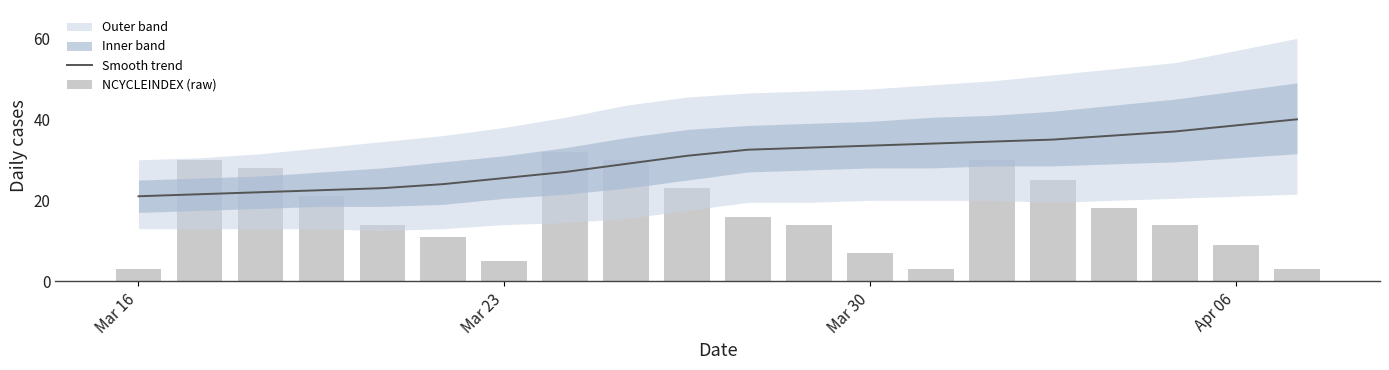

How many groups of bars are there?

20